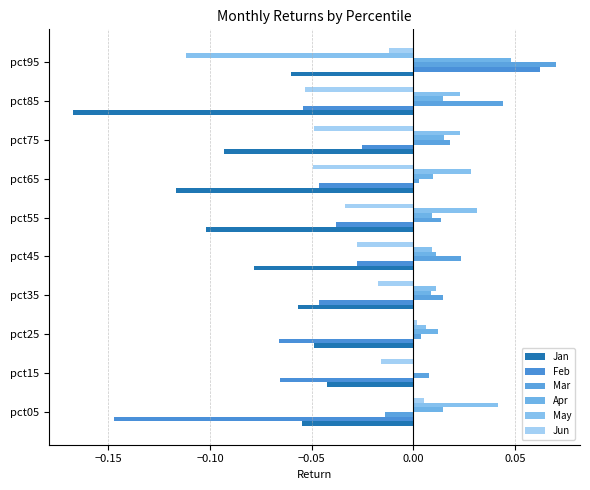

What is the sum of all Jun values?

-0.3